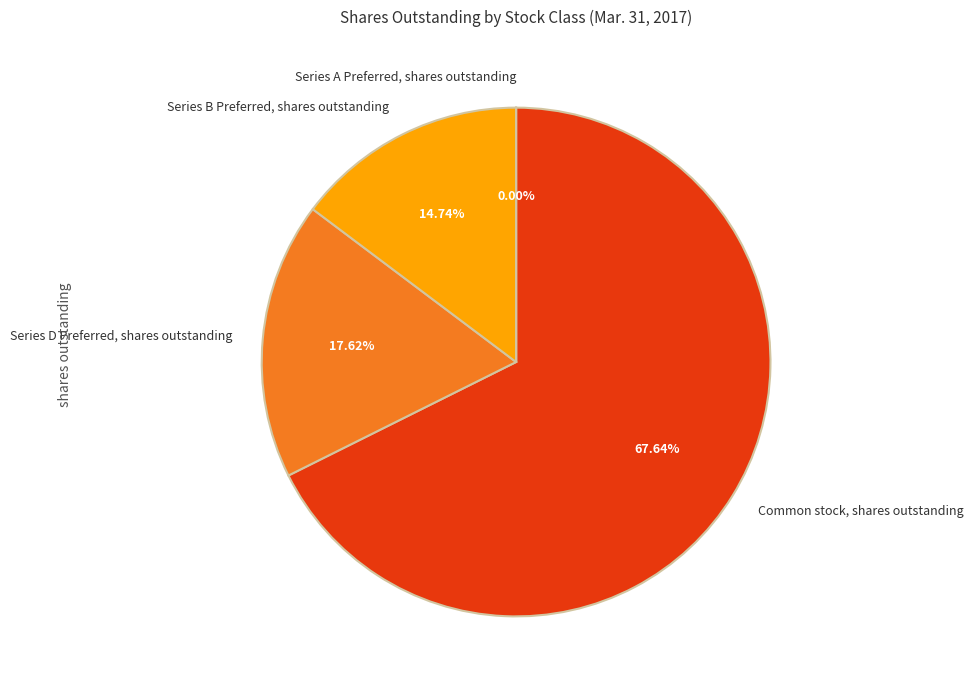

Which slice is the largest?

Common stock, shares outstanding